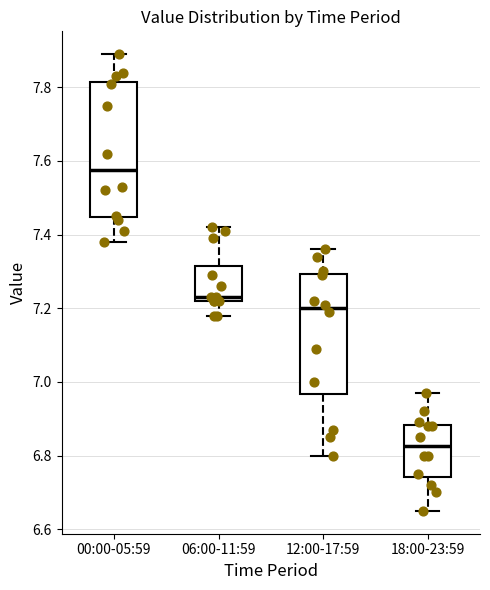

Comparing the boxes themselves (not the whiskers), which one is the tallest?

00:00-05:59